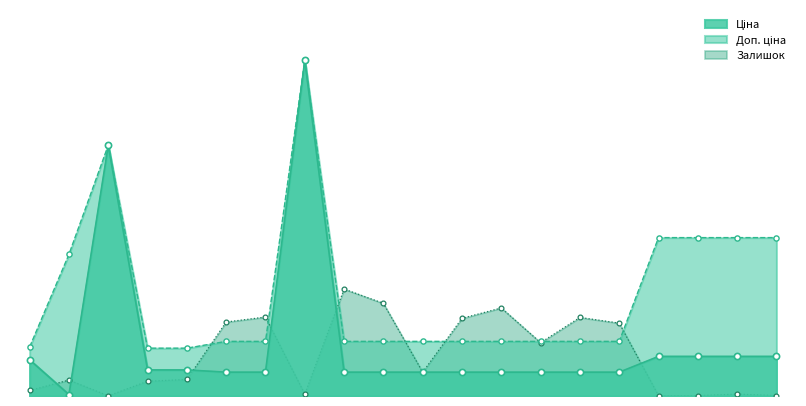

What is the total value across all series at 284032205?

3531.4